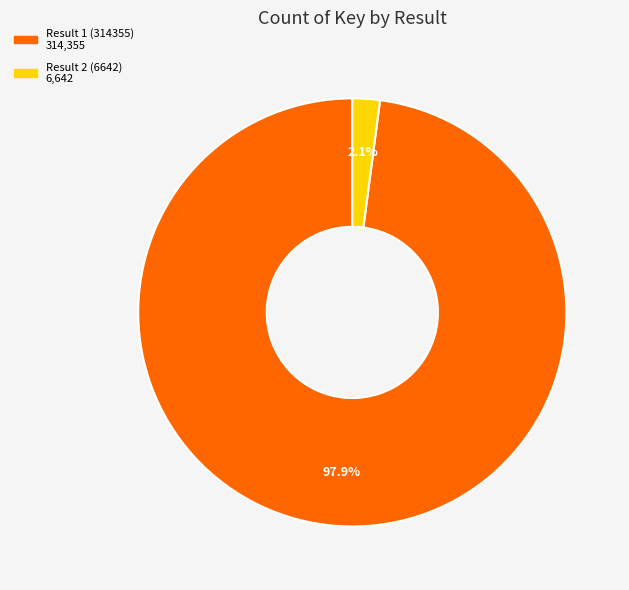

Which category accounts for the majority?

Result 1 (314355)